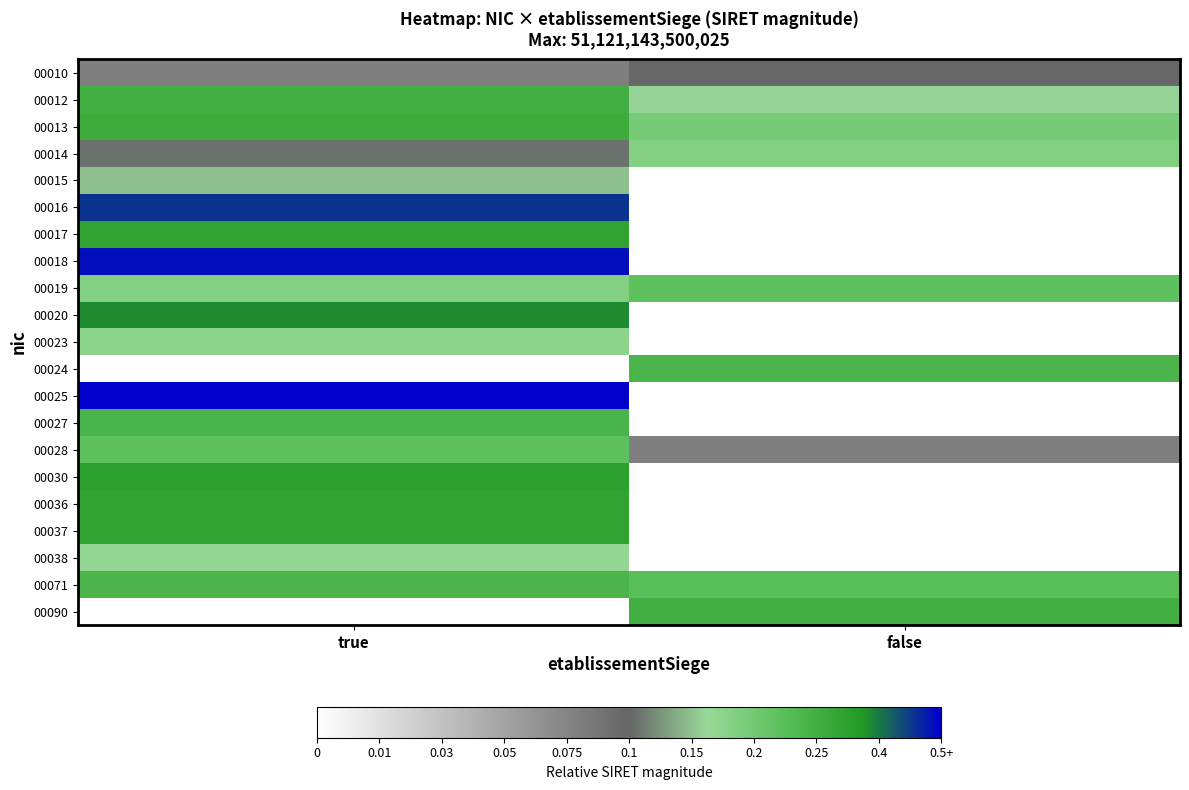

What is the total value across all series at false?

6.0